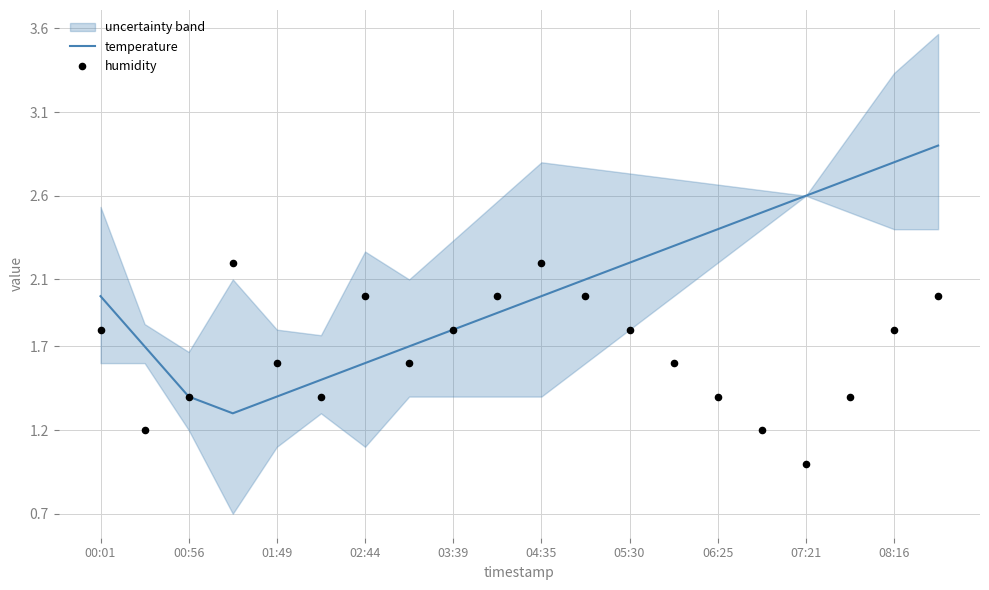

Which series reaches the maximum Y coordinate?

temperature